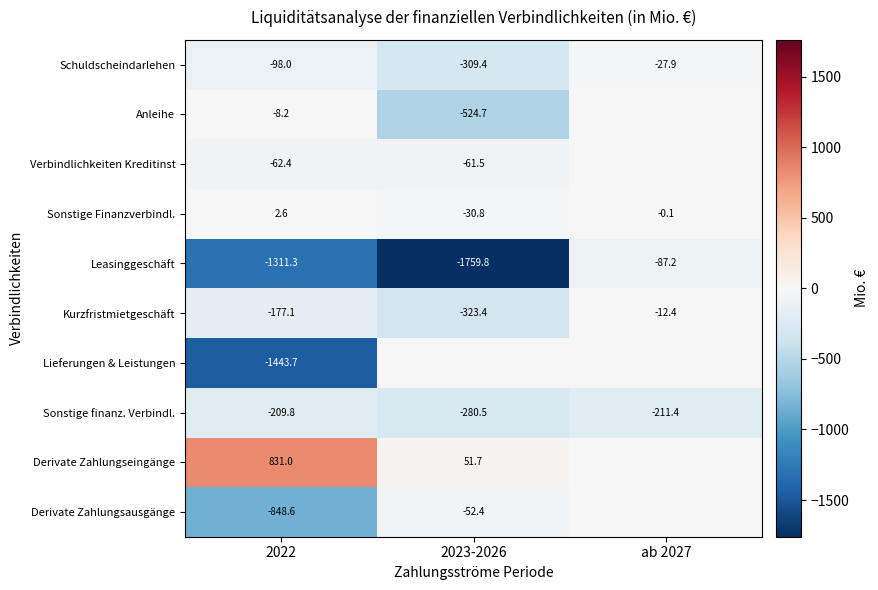

The Sonstige finanz. Verbindl. series shows -143.2 at 2023-2026. True or false?

False